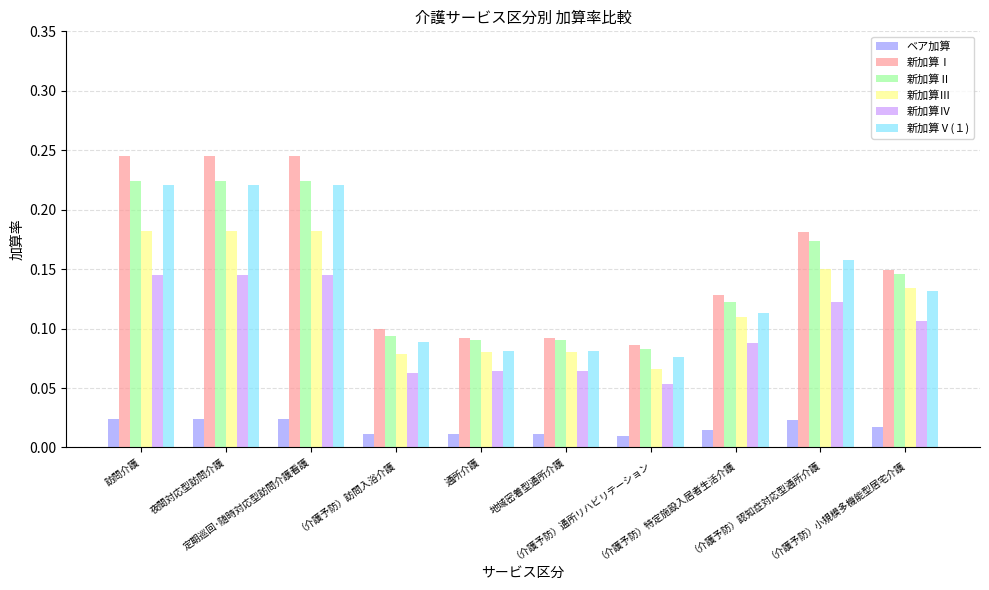

Does the chart contain stacked bars?

No